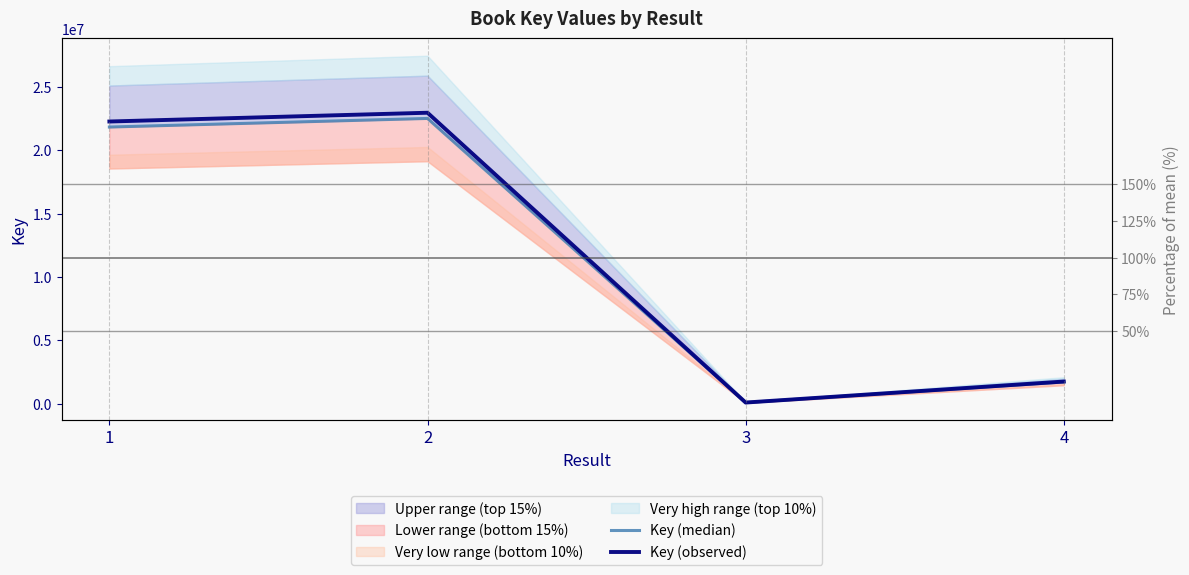

True or false: Key (median) and Key (observed) cross at least once.

False